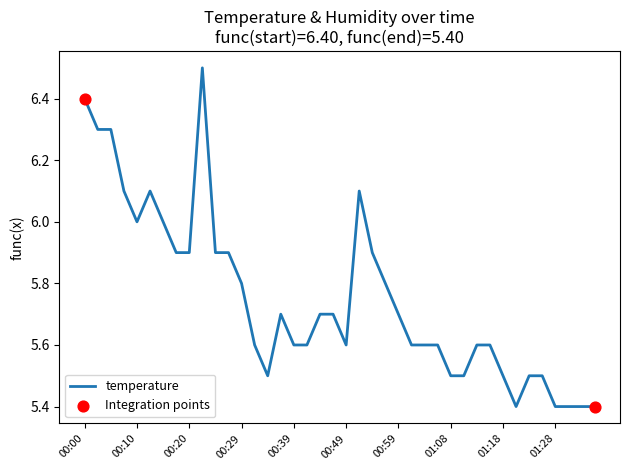

What is the minimum value shown in the chart?

5.4